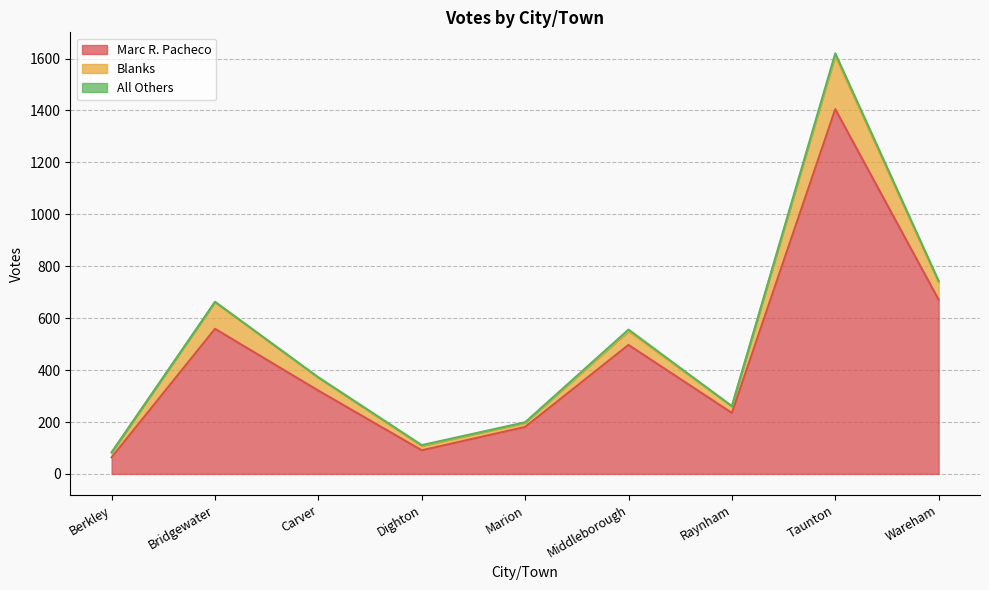

Does the chart have visible grid lines?

Yes